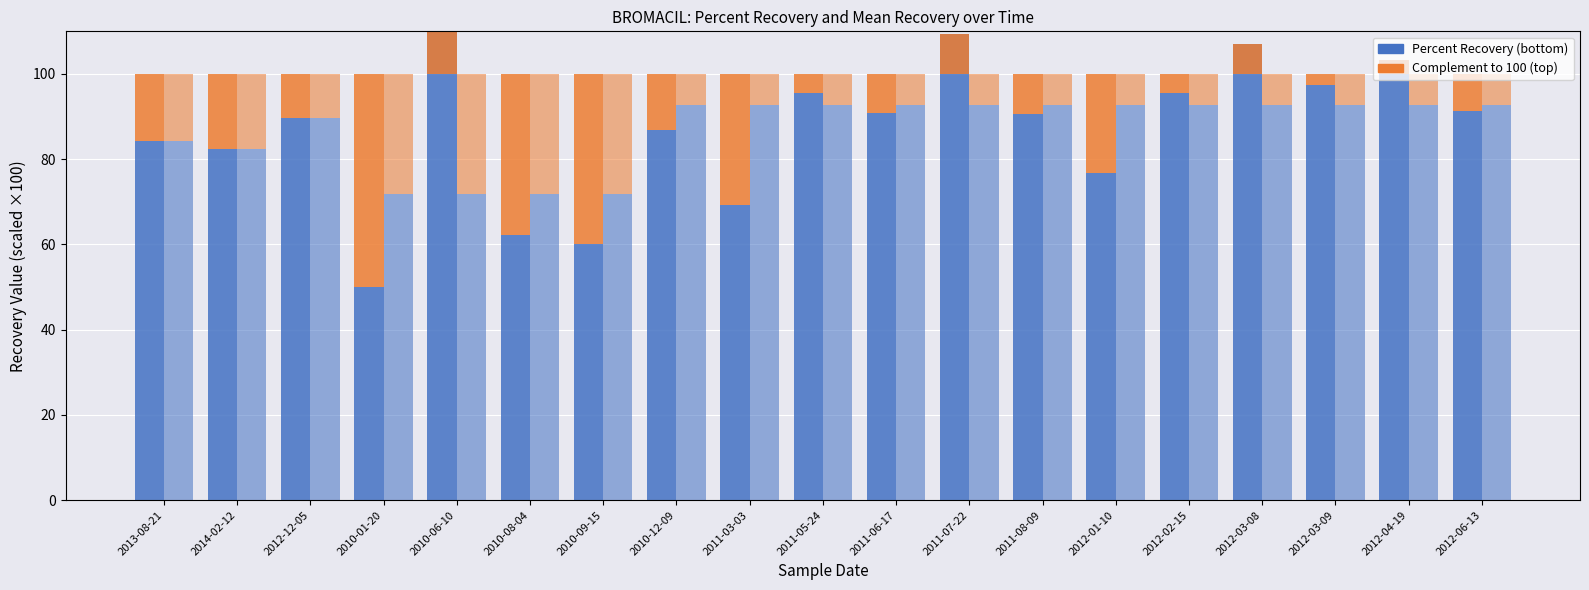

What is the sum of all Percent Recovery values?

1657.2